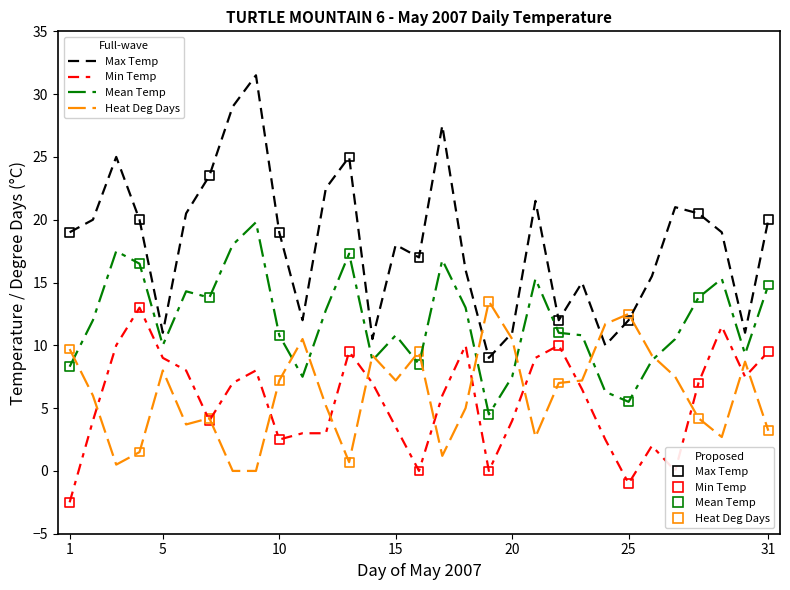

What is the minimum value shown in the chart?

-2.5